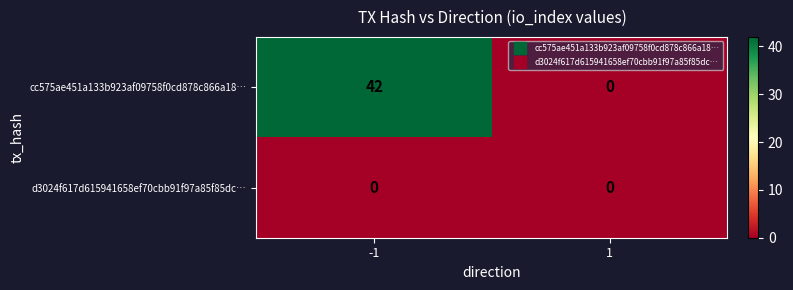

What is the difference between the cc575ae451a133b923af09758f0cd878c866a18… values at -1 and 1?

42